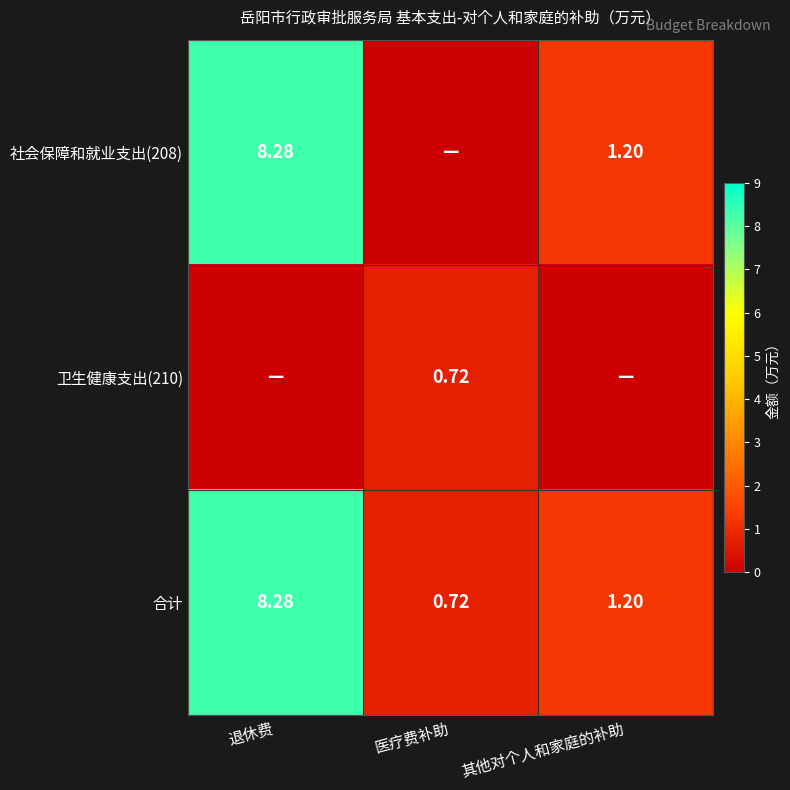

At which label does 合计 reach its peak?

退休费